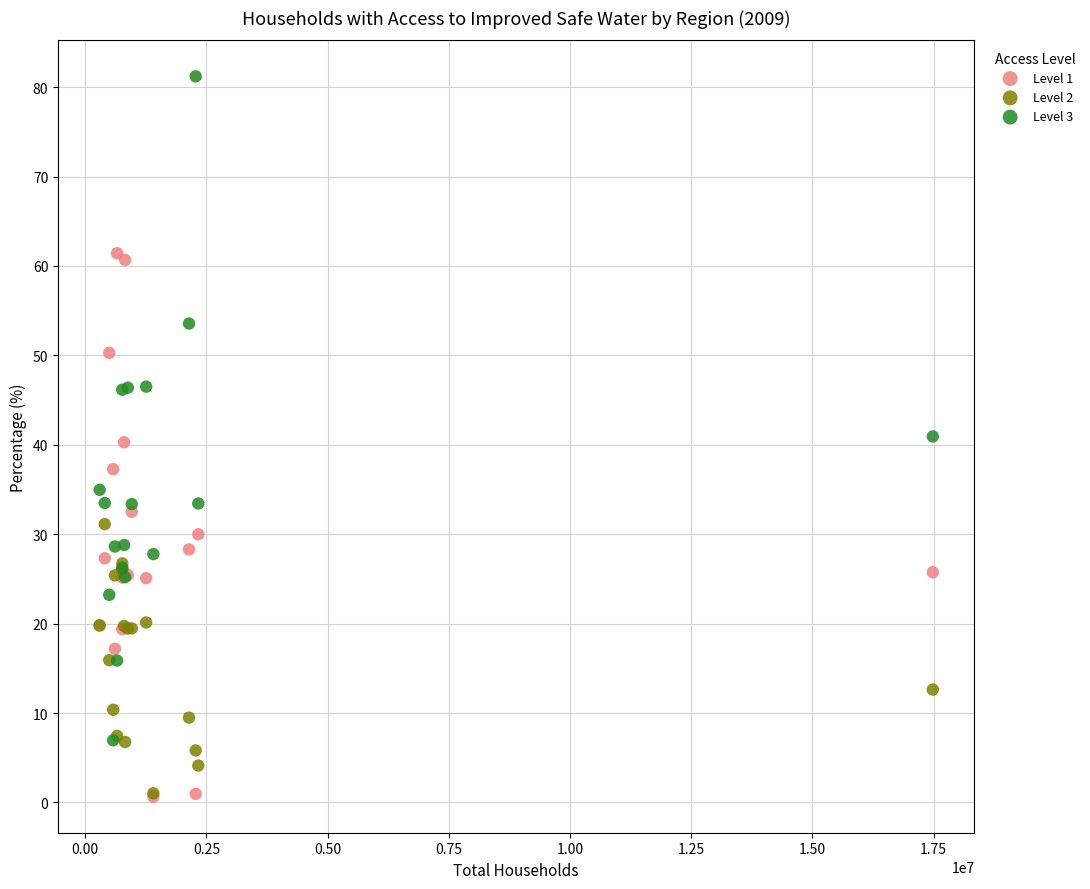

What are all the series names shown in the legend?

Level 1, Level 2, Level 3